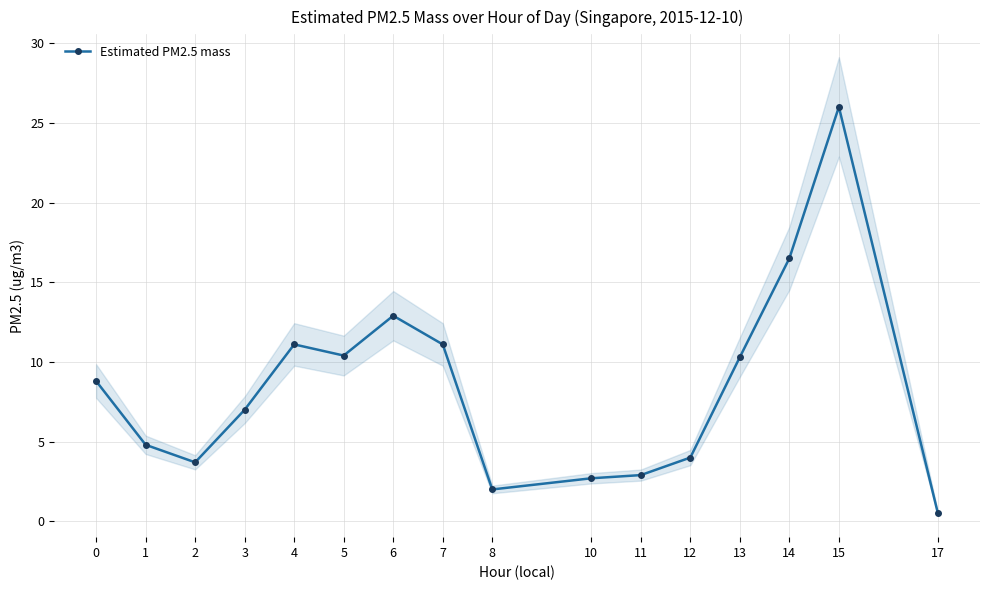

What is the approximate value at 4?

11.1